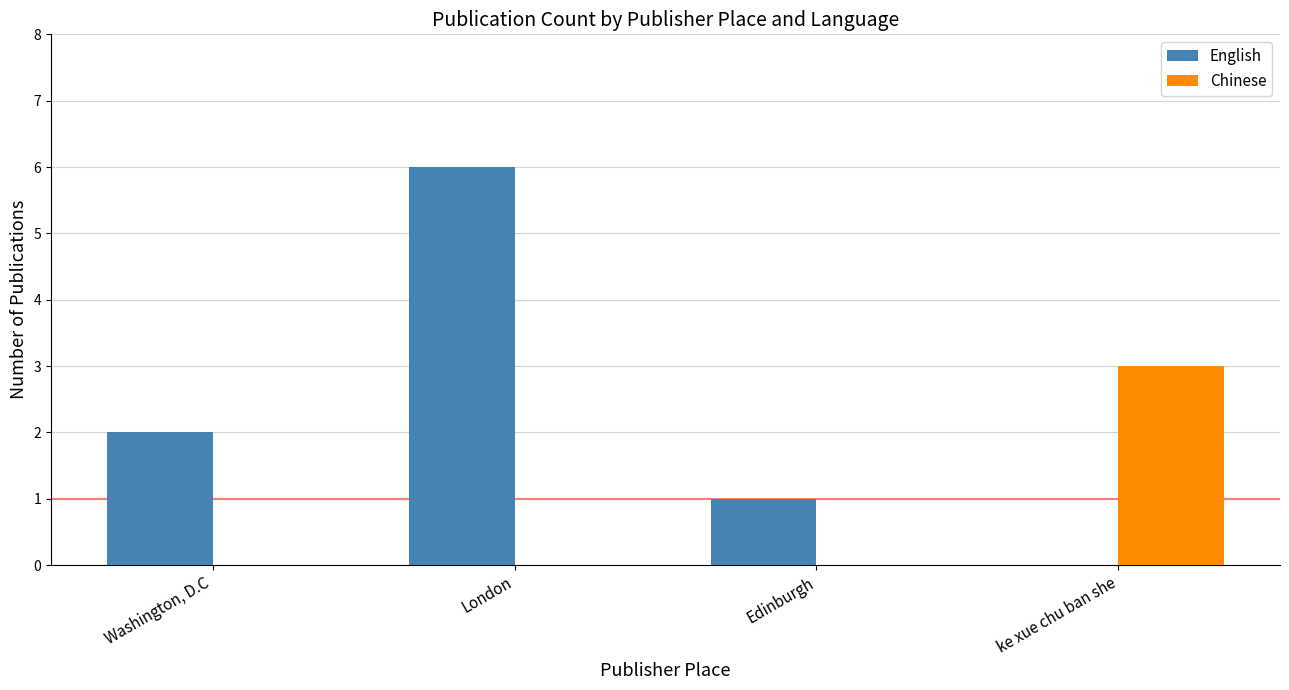

Reading left to right, what are all the values shown in this chart?

English: 2	6	1	0
Chinese: 0	0	0	3